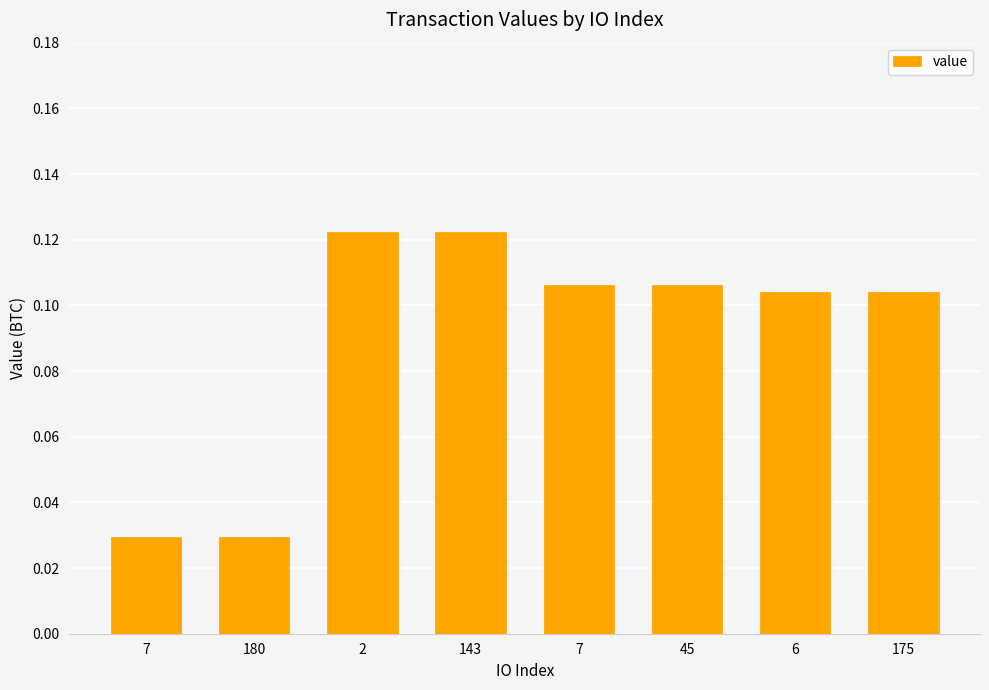

Are the bars grouped side by side (vs. stacked)?

No